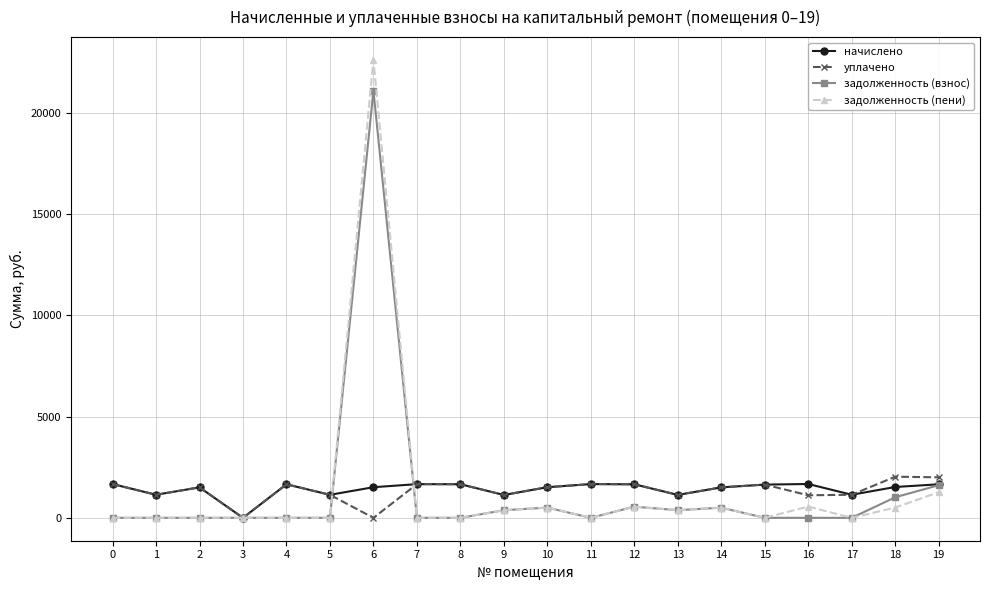

At which category is the sum across all series the highest?

6